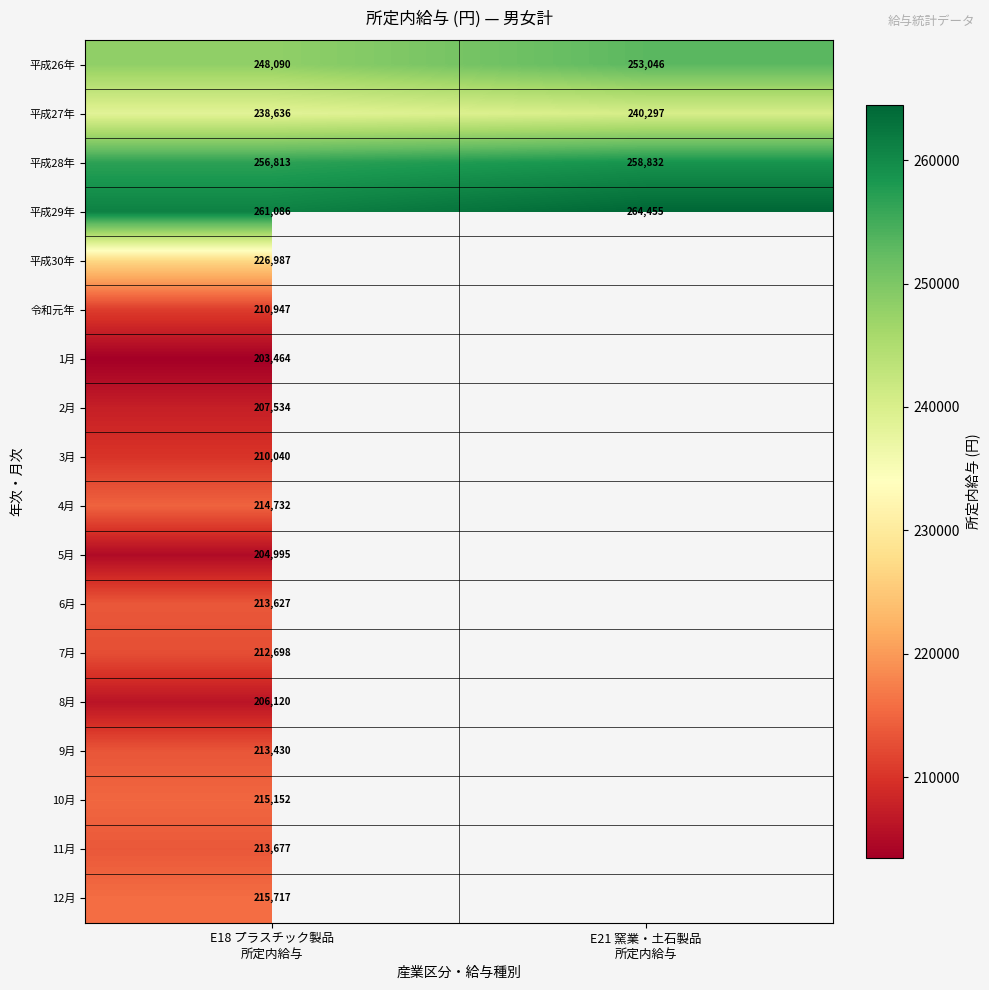

What is the difference between the maximum and minimum values in the 平成28年 series?

2019